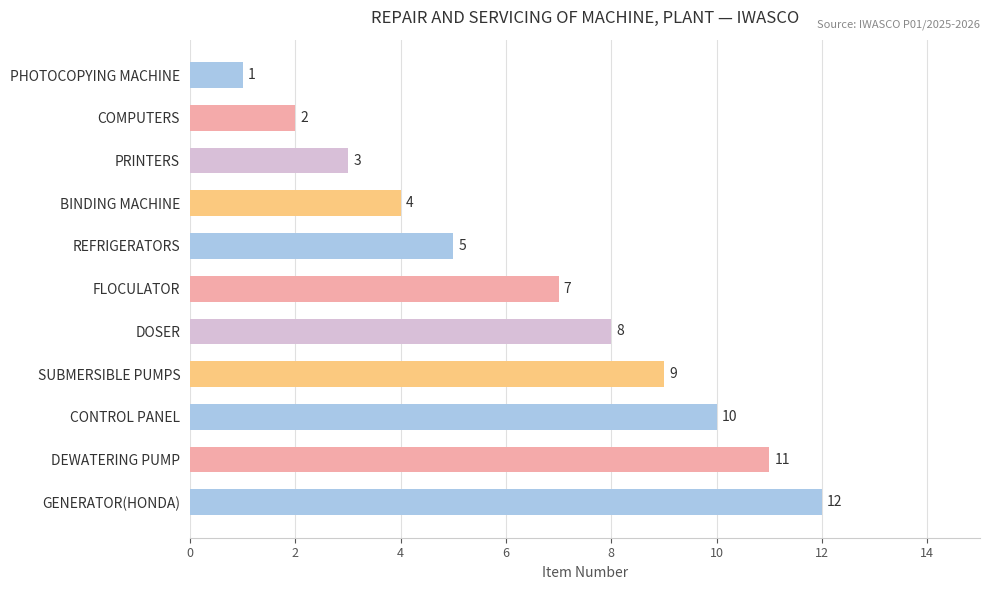

True or false: the data shows 9 at SUBMERSIBLE PUMPS.

True